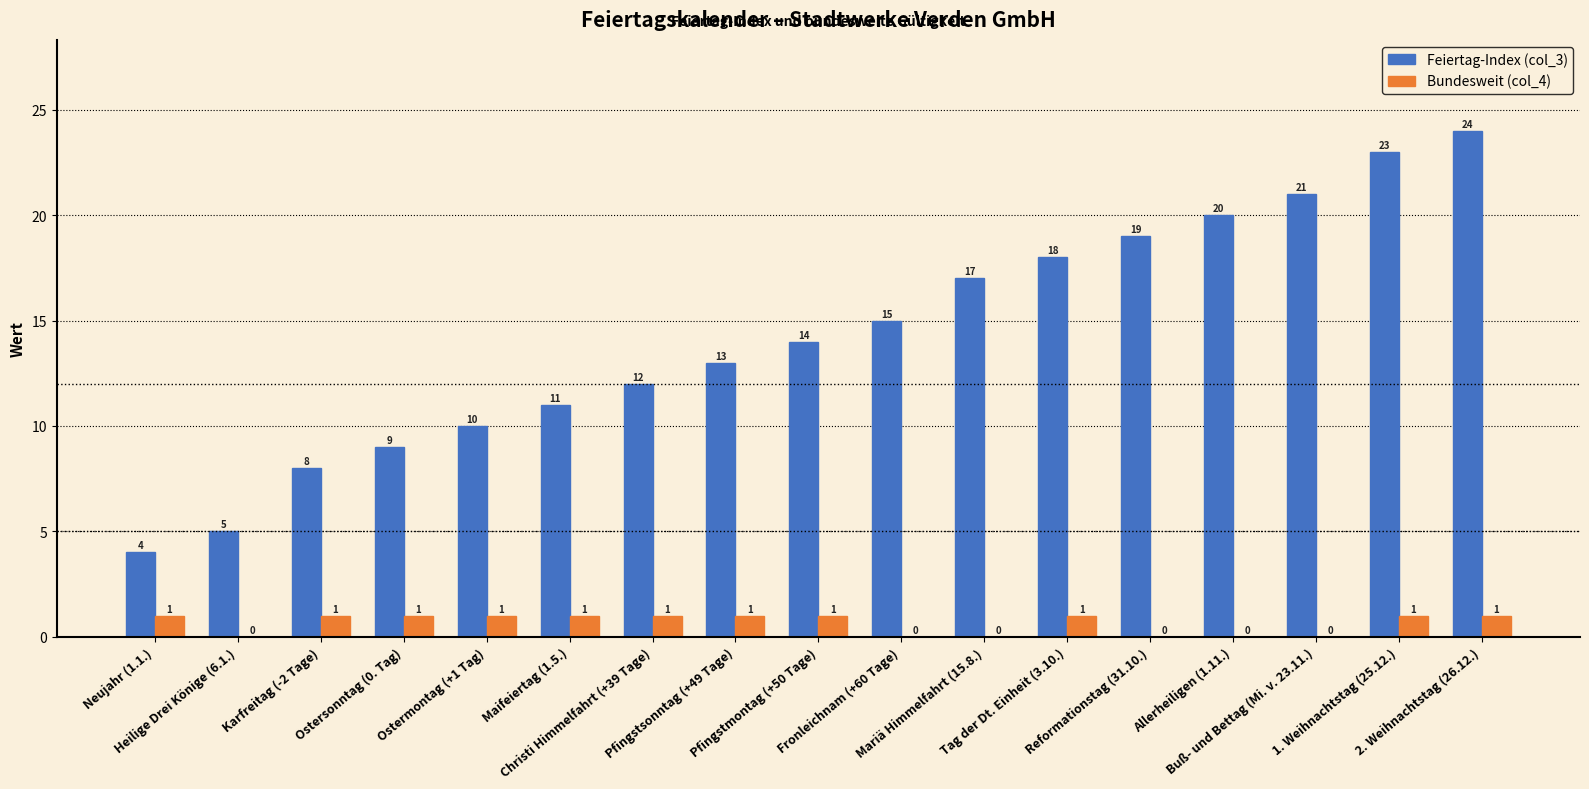

What is the sum of all Feiertag-Index (col_3) values?

243